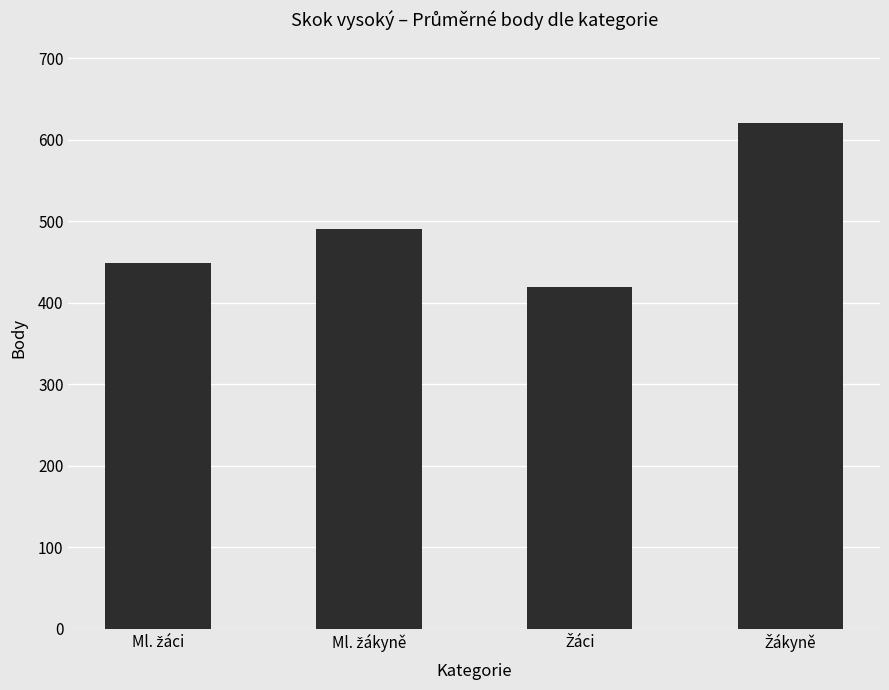

What is the sum of all values?

1980